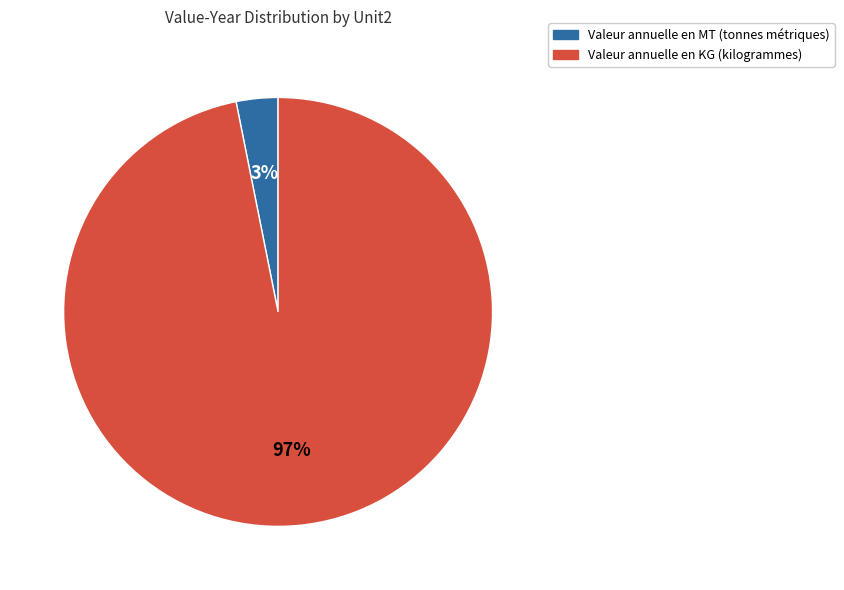

Is there a majority slice in this chart?

Yes